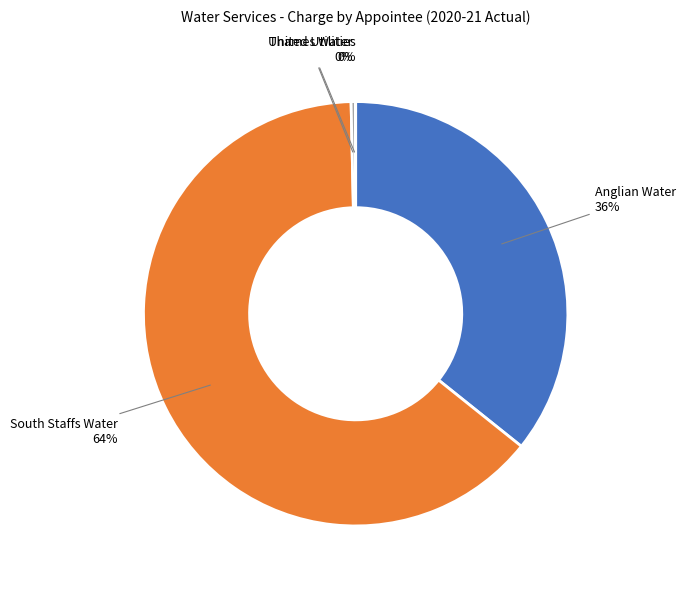

Does any single category account for the majority?

Yes